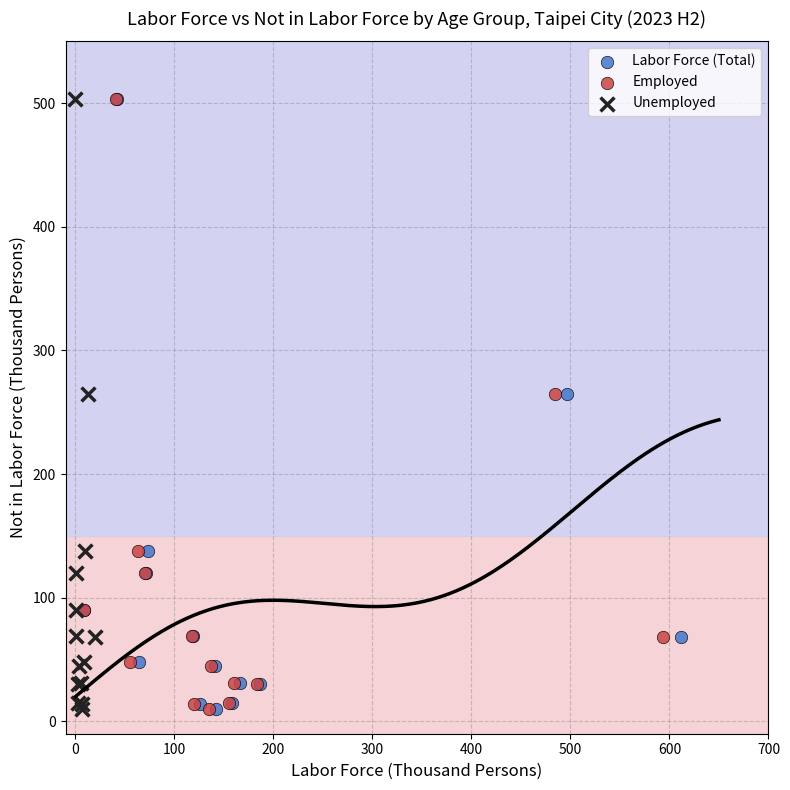

What are all the series names shown in the legend?

Labor Force (Total), Employed, Unemployed